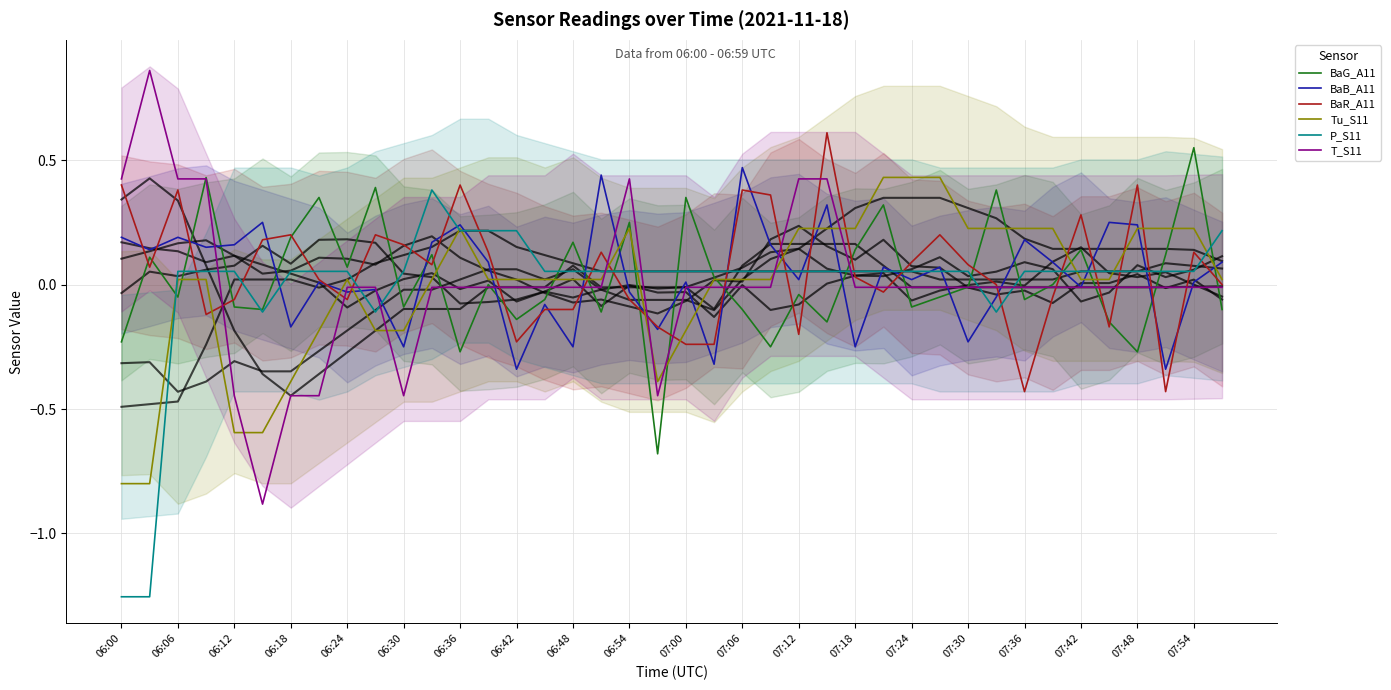

At how many categories does at least one series exceed 0?

40